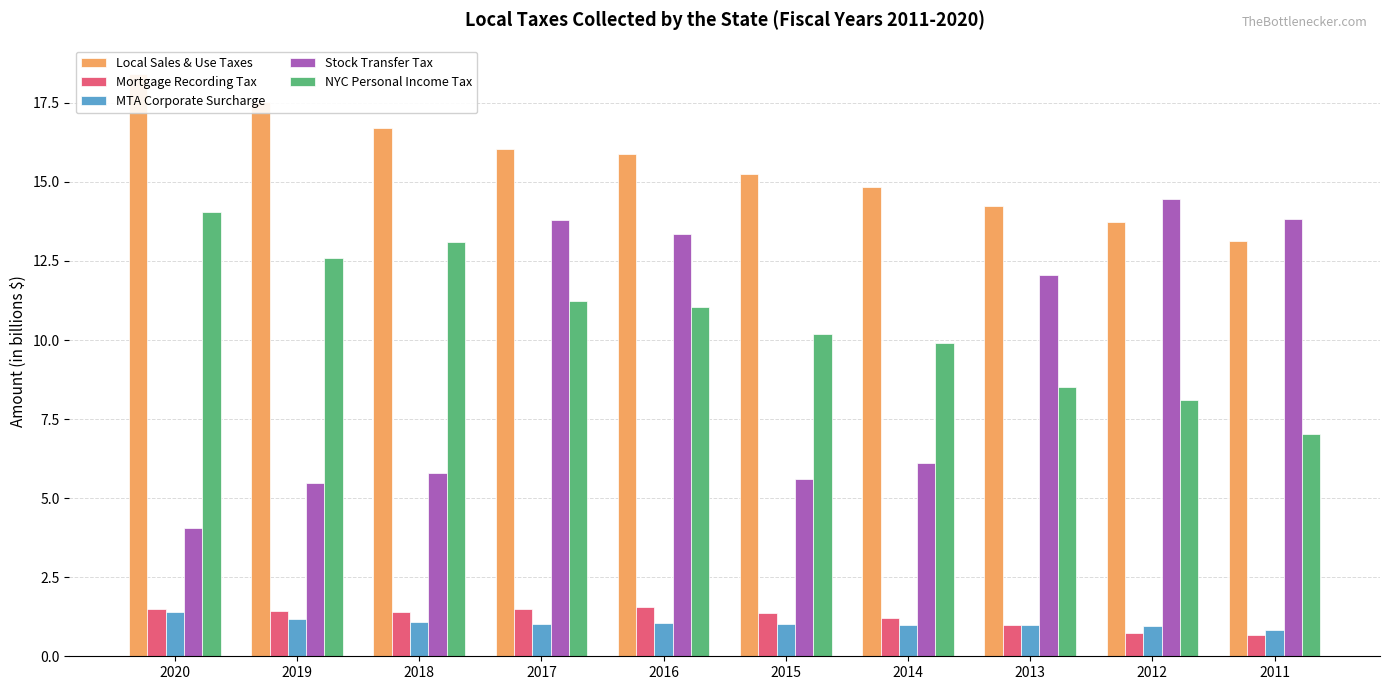

At which label is Mortgage Recording Tax closest to 1?

2013